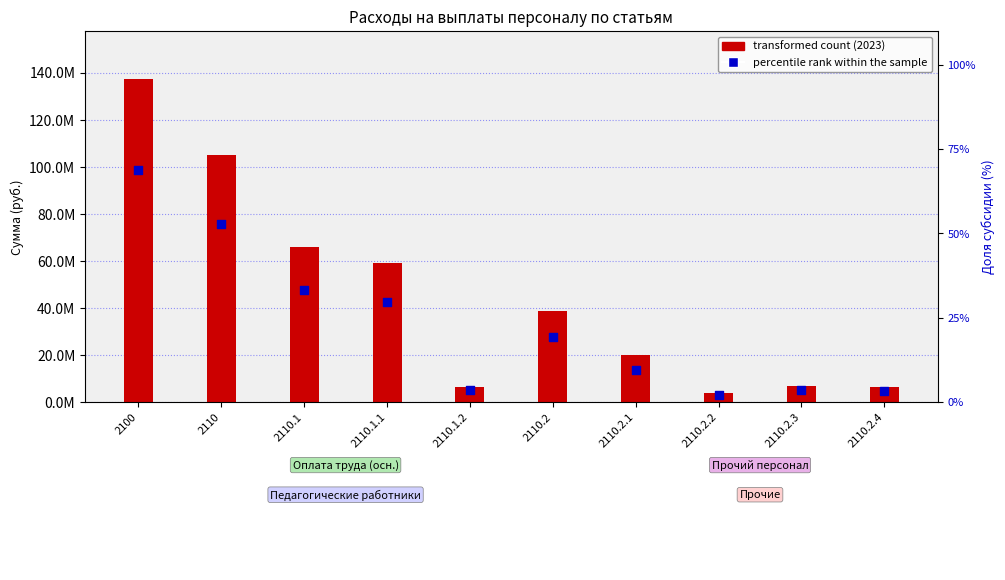

At how many categories does at least one series exceed 128244516?

1